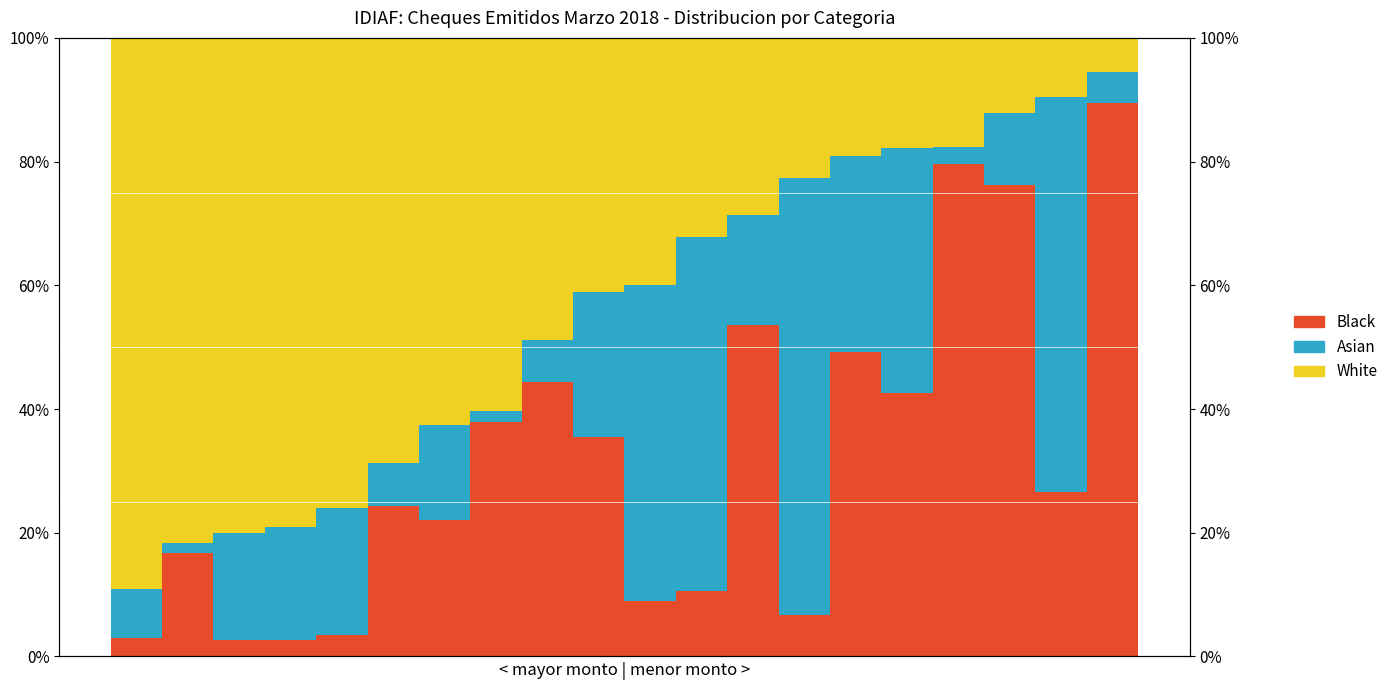

What is the value of the Asian bar at the 13th from the left?

17.8